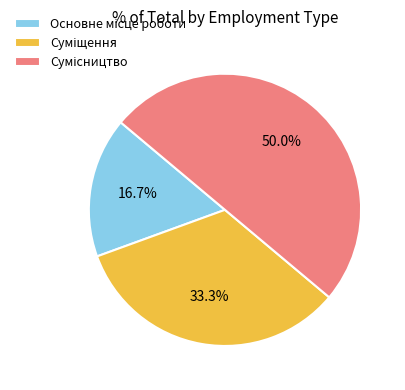

Does Основне місце роботи represent more than half of the total?

No